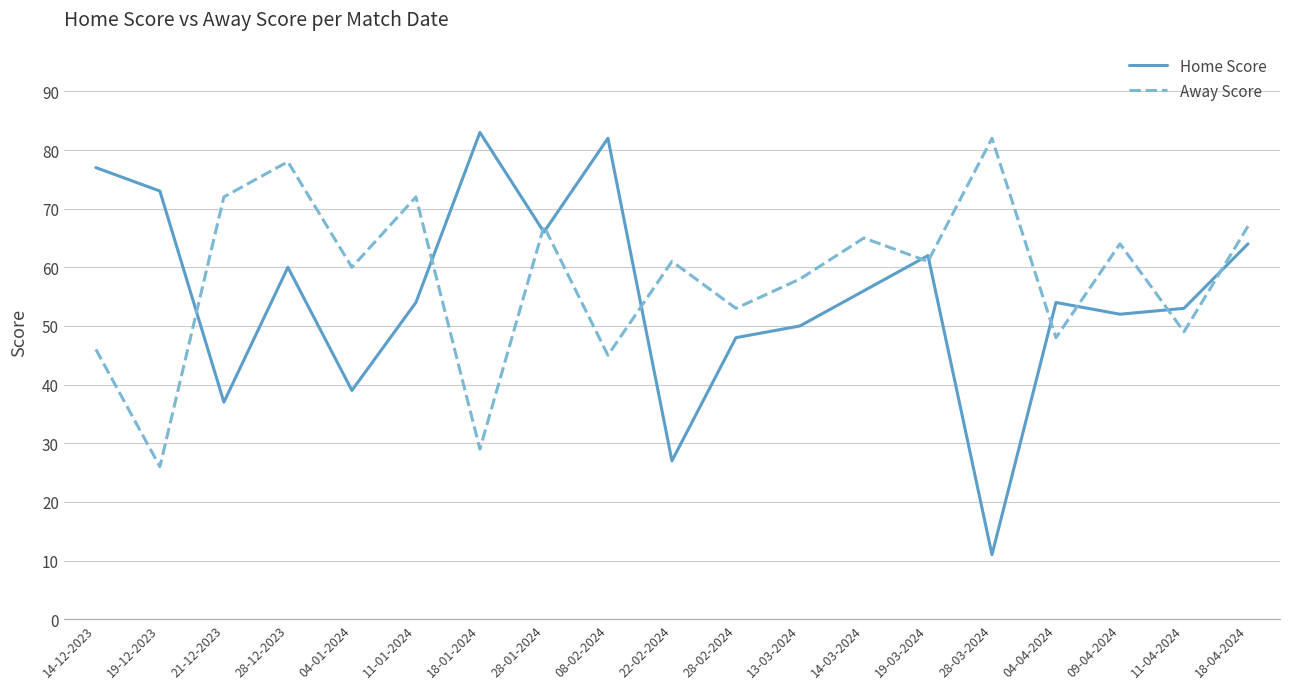

What is the smallest value displayed?

11